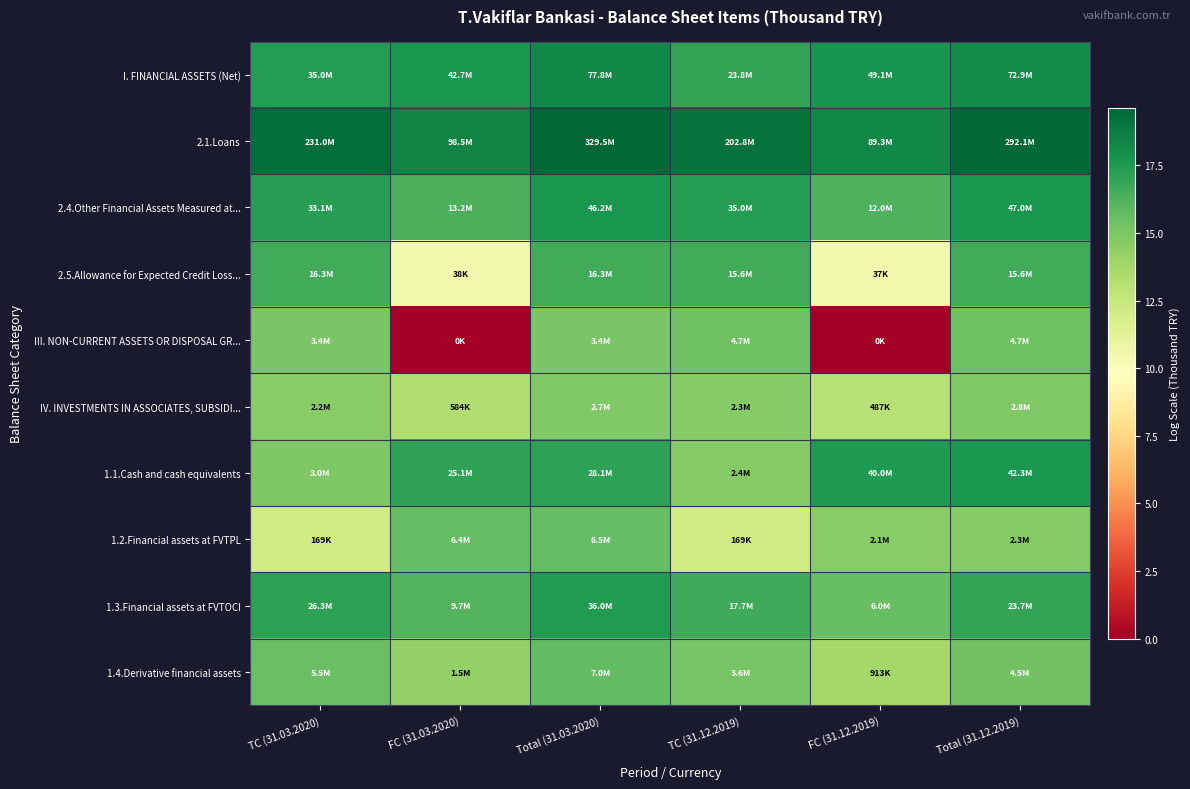

Which has a higher value, FC (31.03.2020) or Total (31.12.2019)?

Total (31.12.2019)